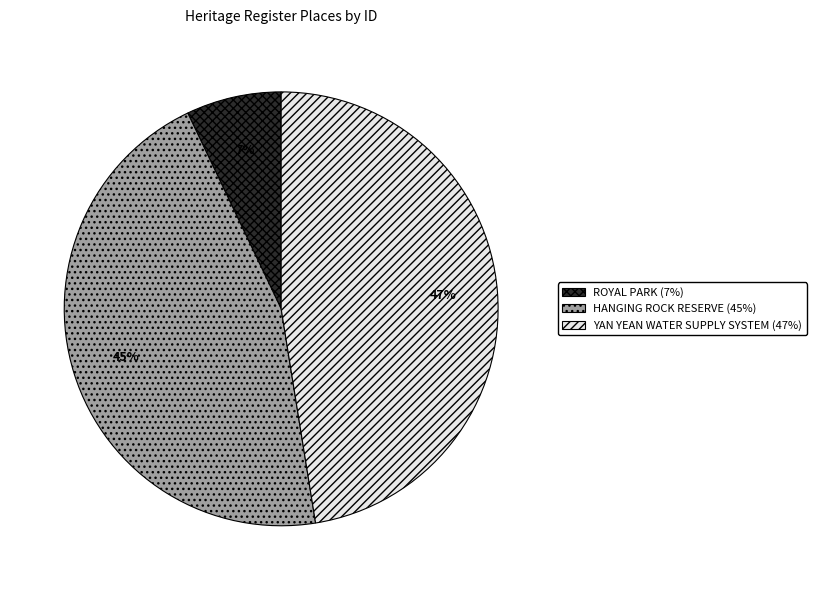

Rank the categories by value from lowest to highest.

ROYAL PARK, HANGING ROCK RESERVE, YAN YEAN WATER SUPPLY SYSTEM